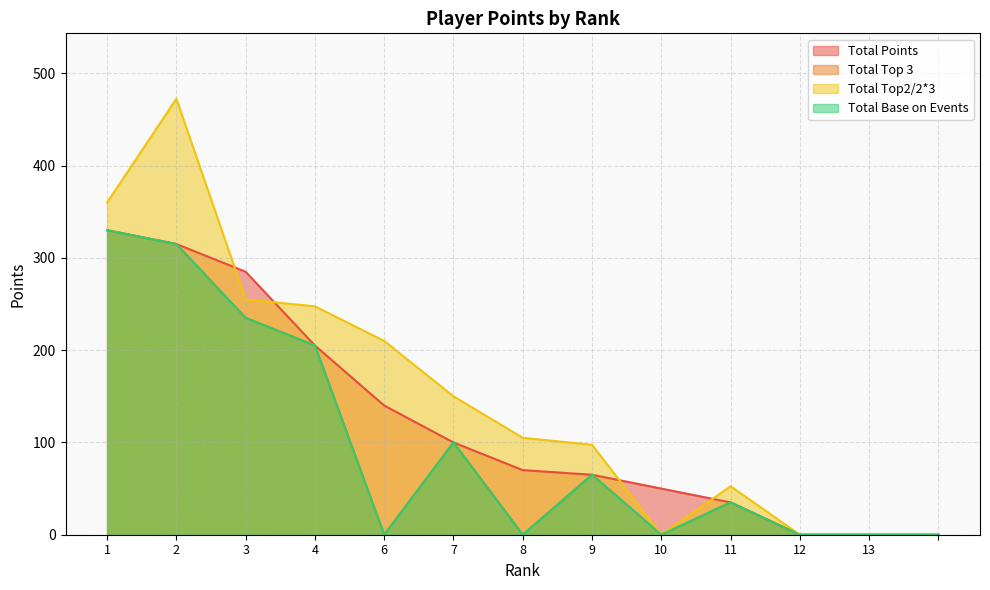

At how many categories does at least one series exceed 101?

7